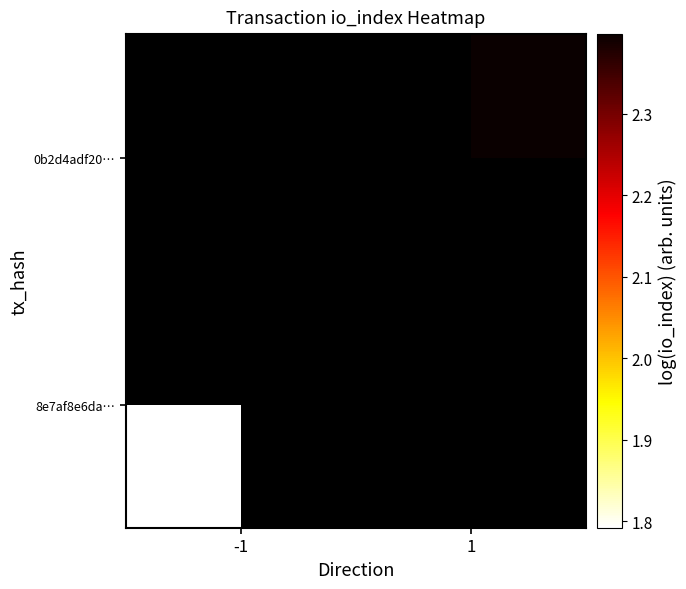

Between 1 and -1, which is larger?

-1